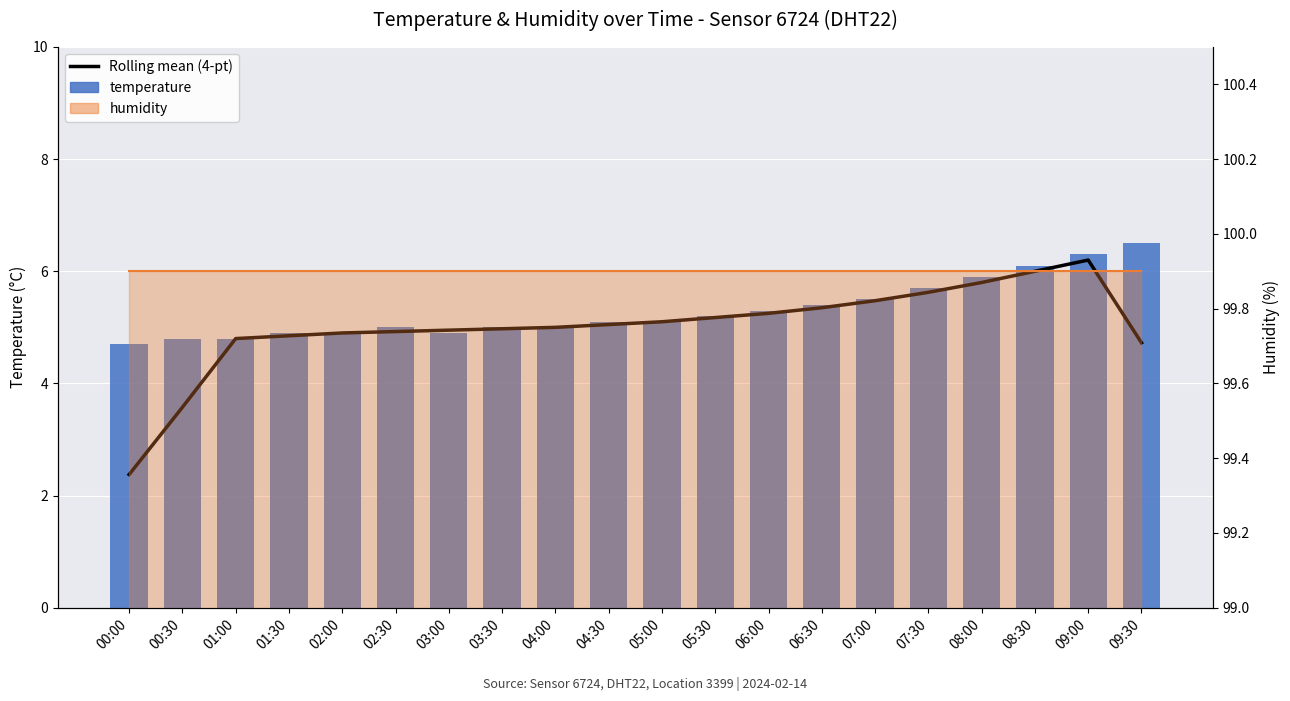

Reading right to left, extract all data points from this chart.

Rolling mean (4-pt): 09:30=4.7	09:00=6.2	08:30=6.0	08:00=5.8	07:30=5.6	07:00=5.5	06:30=5.3	06:00=5.2	05:30=5.2	05:00=5.1	04:30=5.0	04:00=5.0	03:30=5.0	03:00=5.0	02:30=4.9	02:00=4.9	01:30=4.8	01:00=4.8	00:30=3.6	00:00=2.4
temperature: 09:30=6.5	09:00=6.3	08:30=6.1	08:00=5.9	07:30=5.7	07:00=5.5	06:30=5.4	06:00=5.3	05:30=5.2	05:00=5.1	04:30=5.1	04:00=5.0	03:30=5.0	03:00=4.9	02:30=5.0	02:00=4.9	01:30=4.9	01:00=4.8	00:30=4.8	00:00=4.7
humidity: 09:30=99.9	09:00=99.9	08:30=99.9	08:00=99.9	07:30=99.9	07:00=99.9	06:30=99.9	06:00=99.9	05:30=99.9	05:00=99.9	04:30=99.9	04:00=99.9	03:30=99.9	03:00=99.9	02:30=99.9	02:00=99.9	01:30=99.9	01:00=99.9	00:30=99.9	00:00=99.9